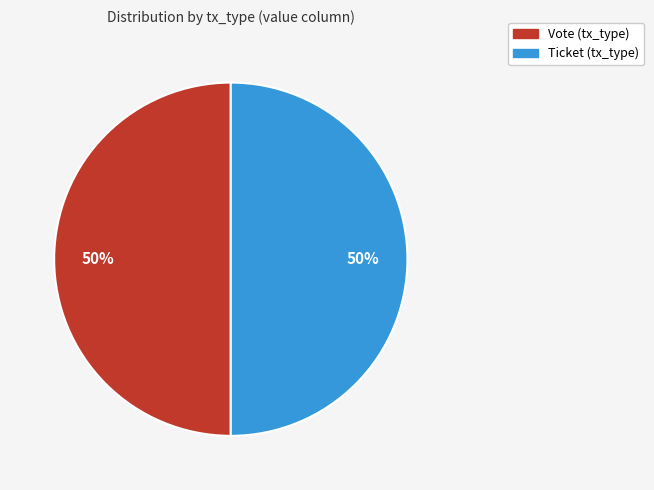

True or false: Vote (tx_type) accounts for 56% of the total.

False